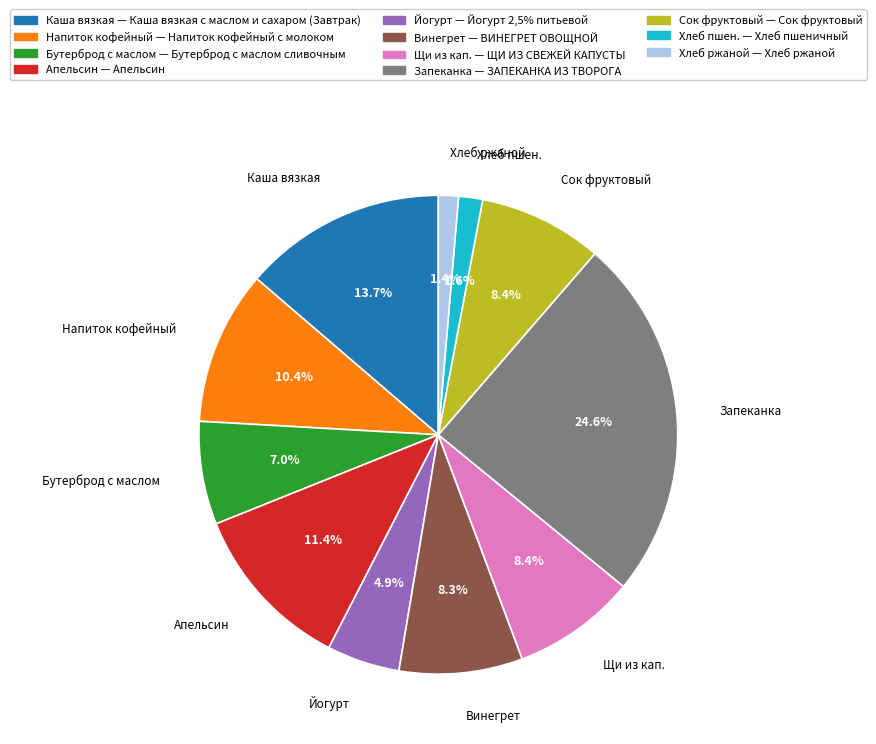

Is there a majority slice in this chart?

No